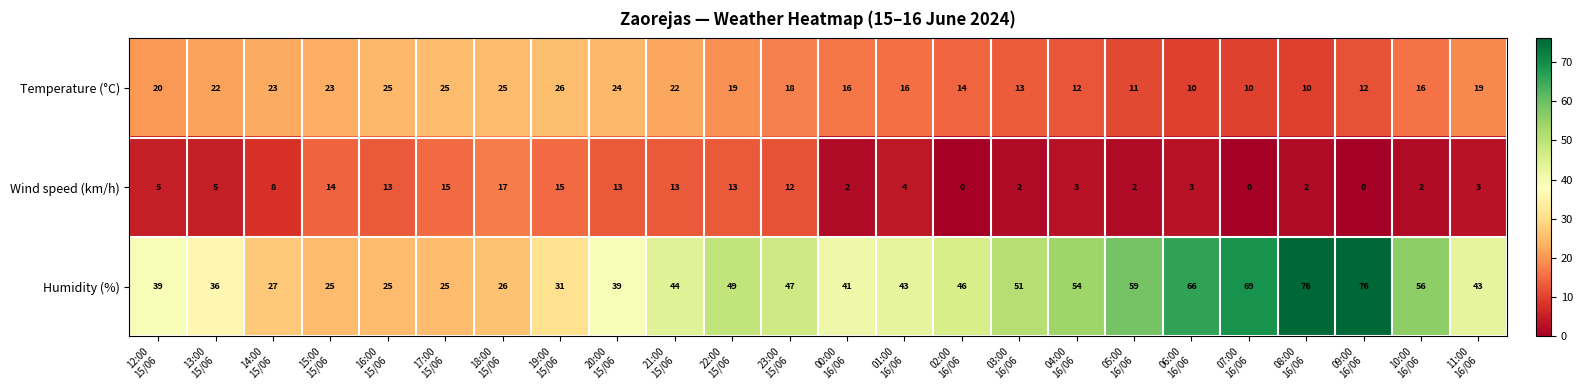

Which series has the largest total across all categories?

Humidity (%)